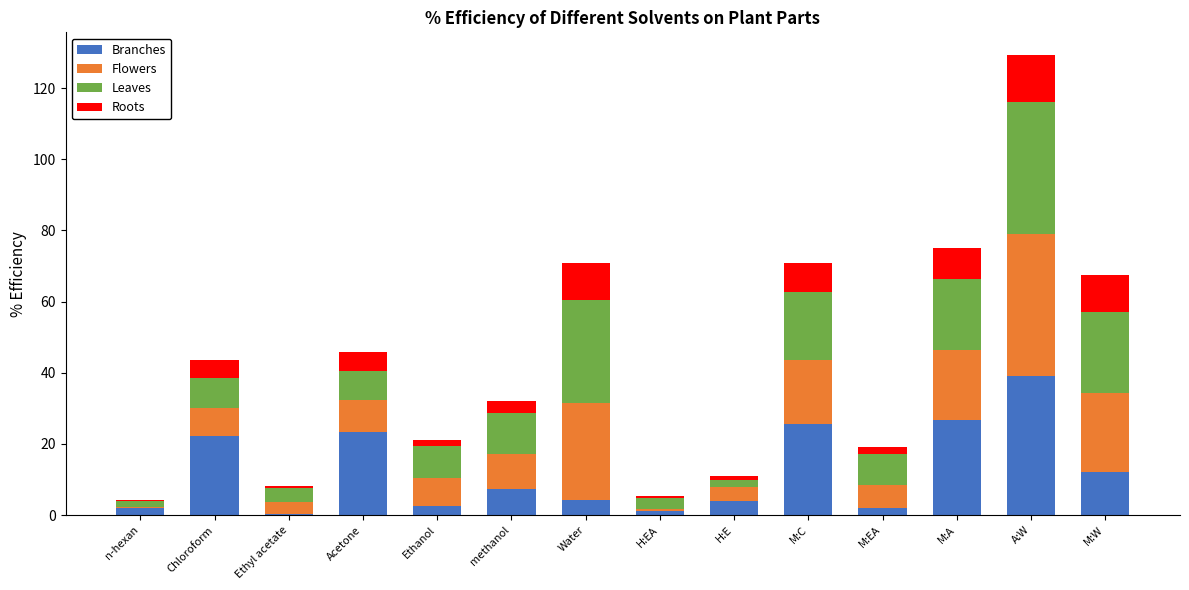

At which category is the sum across all series the highest?

A:W